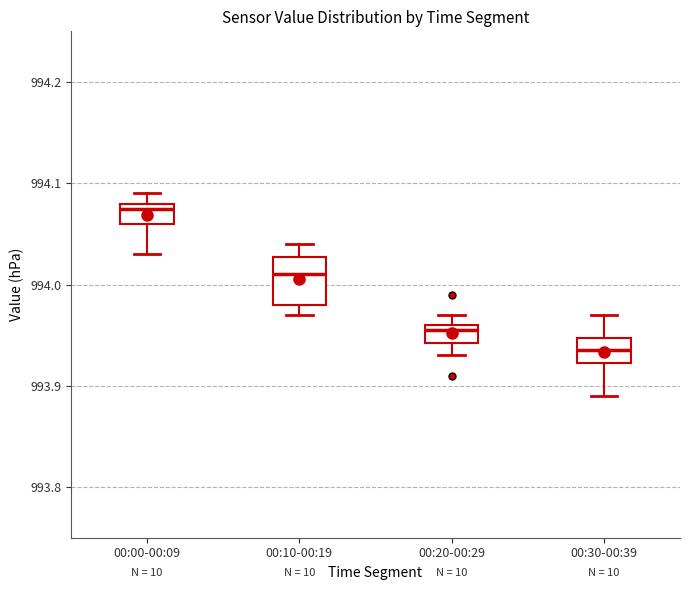

Which box is the tallest, from its lower edge to its upper edge?

00:10-00:19